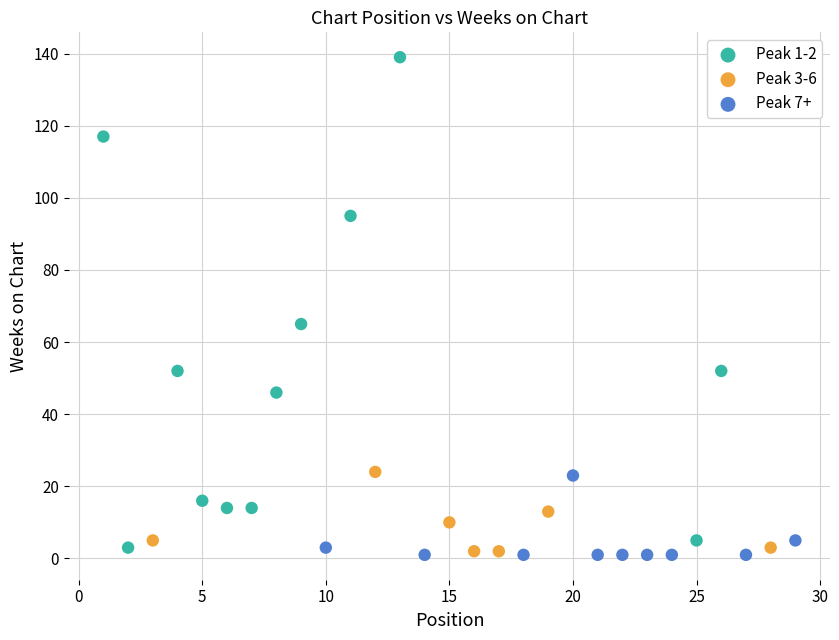

What are all the series names shown in the legend?

Peak 1-2, Peak 3-6, Peak 7+